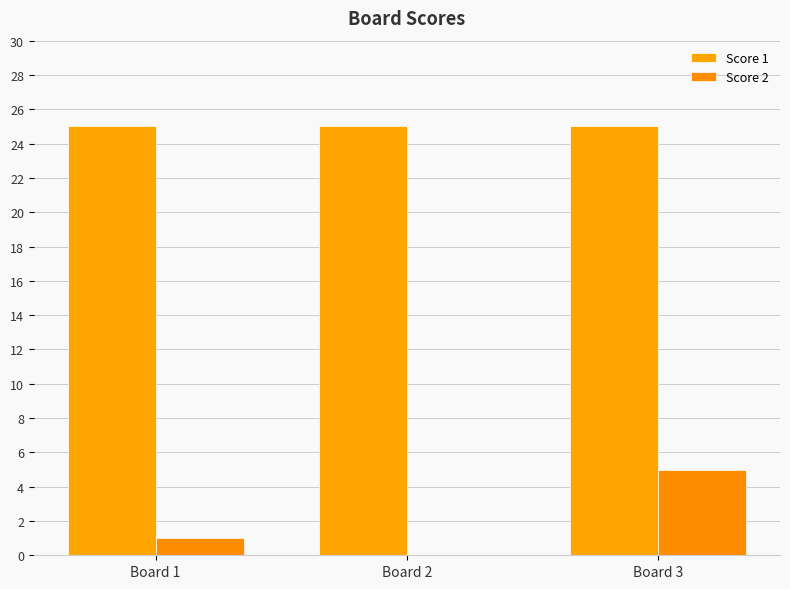

At which category is the sum across all series the highest?

Board 3